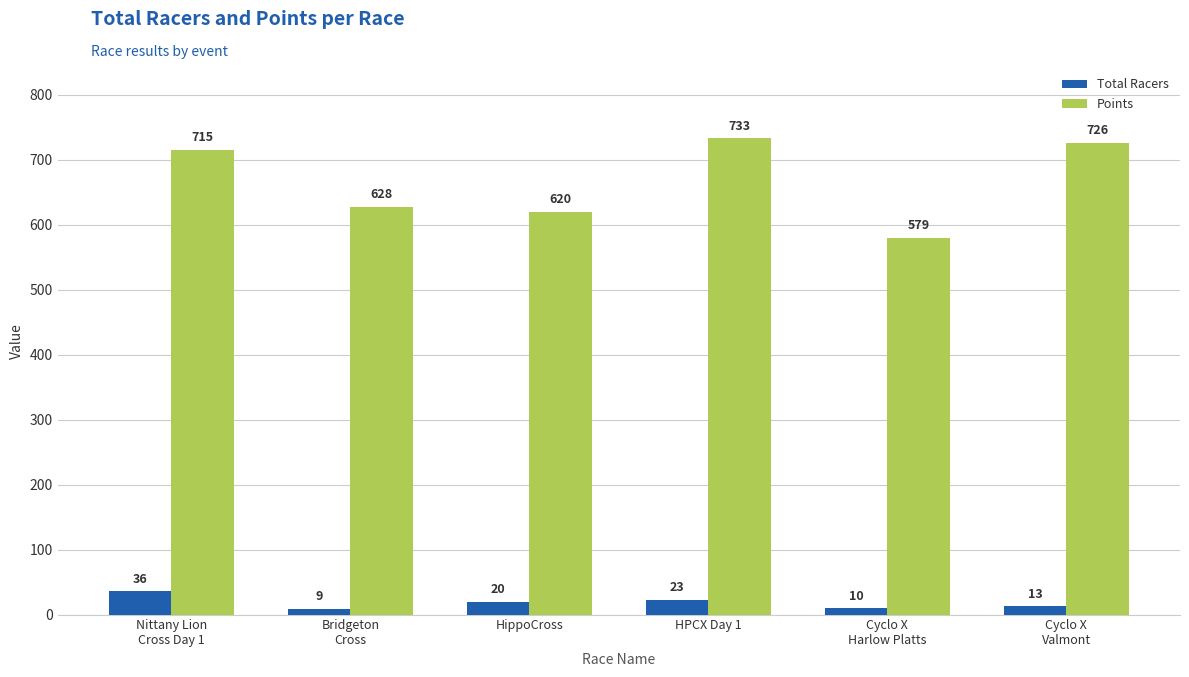

List the labels in order of Points value, largest first.

HPCX Day 1, Cyclo X
Valmont, Nittany Lion
Cross Day 1, Bridgeton
Cross, HippoCross, Cyclo X
Harlow Platts